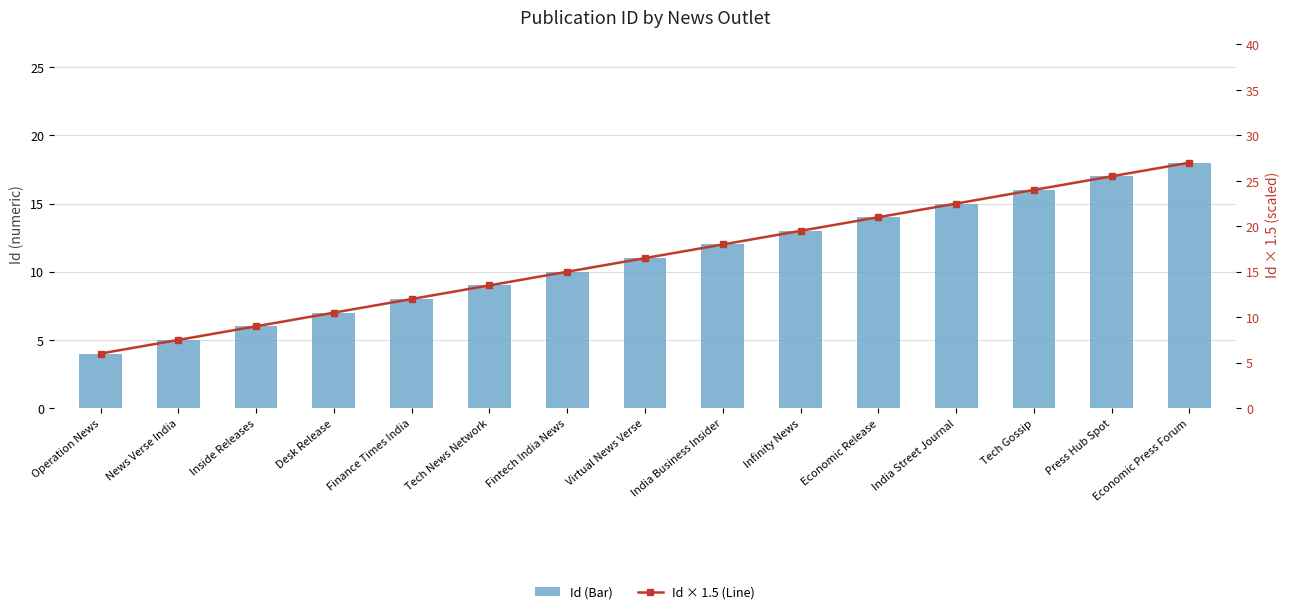

What is the difference between the maximum and minimum values in the Id × 1.5 (Line) series?

21.0